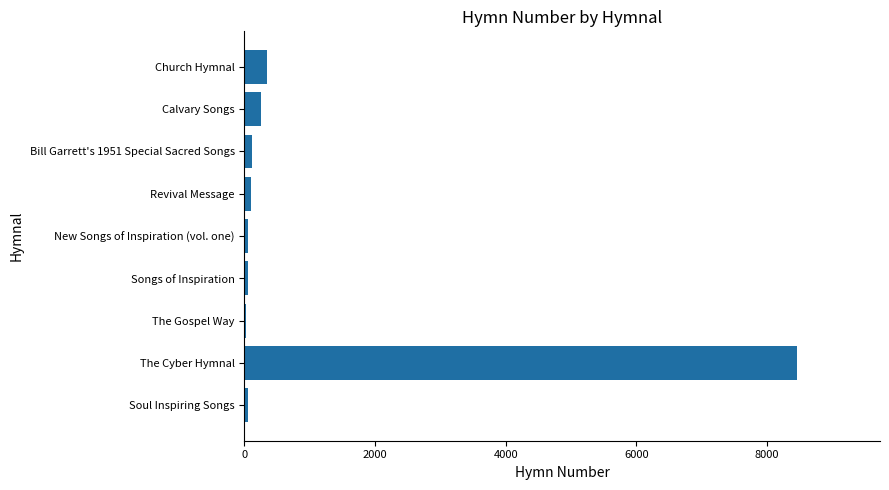

Which has a higher value, The Cyber Hymnal or Soul Inspiring Songs?

The Cyber Hymnal